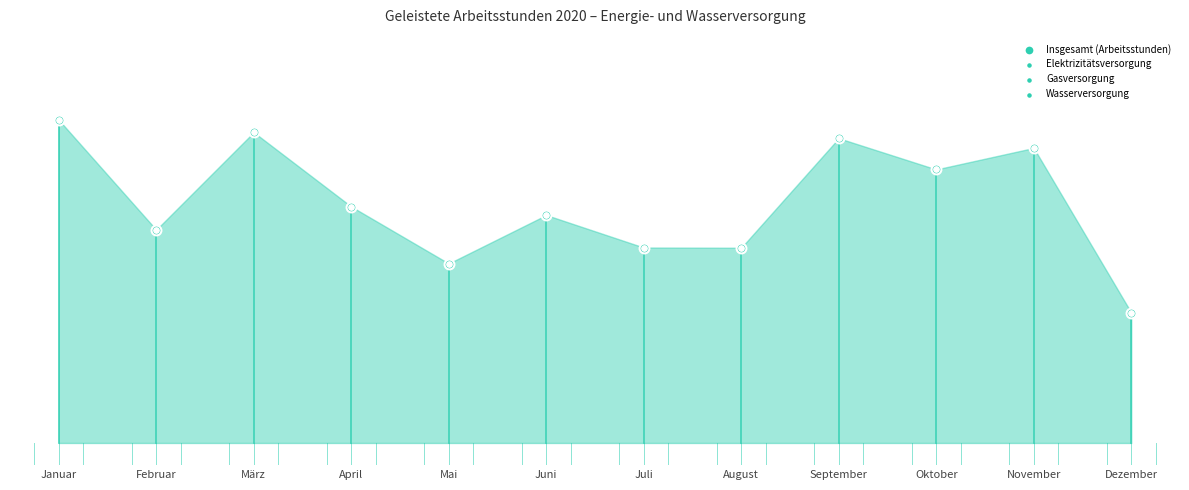

What are all the series names shown in the legend?

Insgesamt (Arbeitsstunden), Elektrizitätsversorgung, Gasversorgung, Wasserversorgung